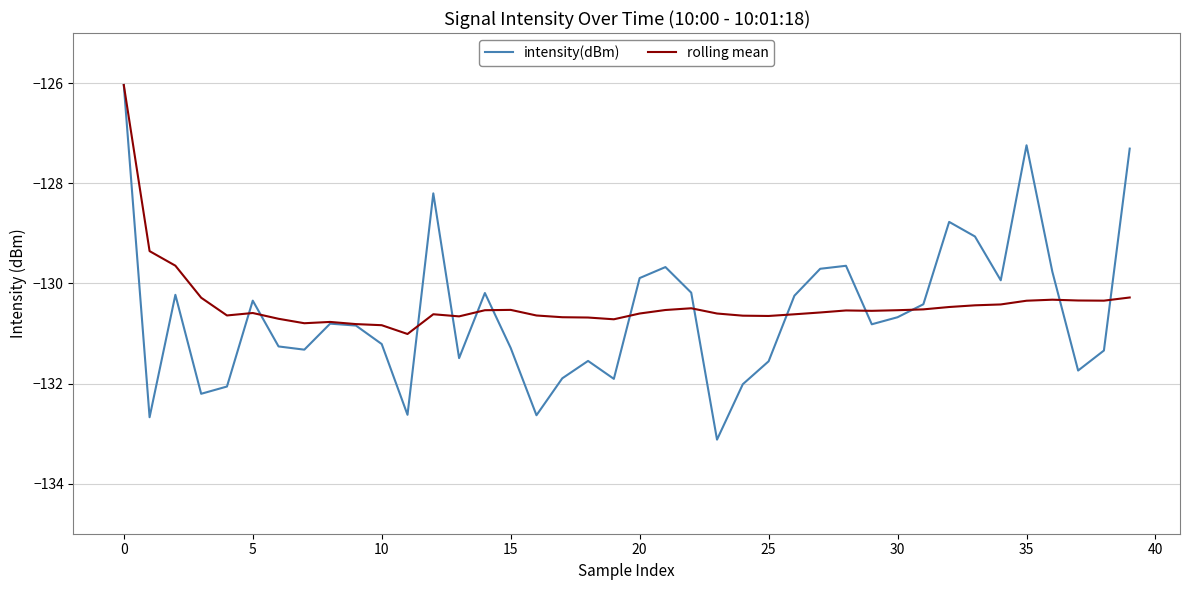

What is the smallest value displayed?

-133.1